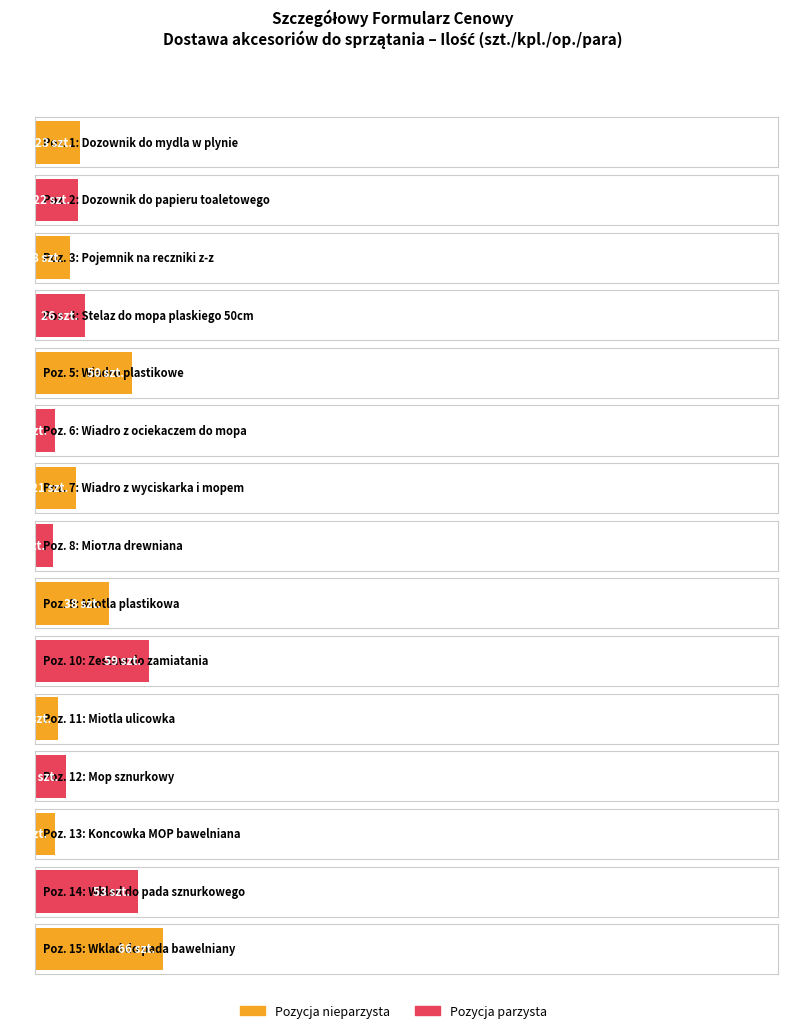

Is it true that Lp equals 11 at 18?

False